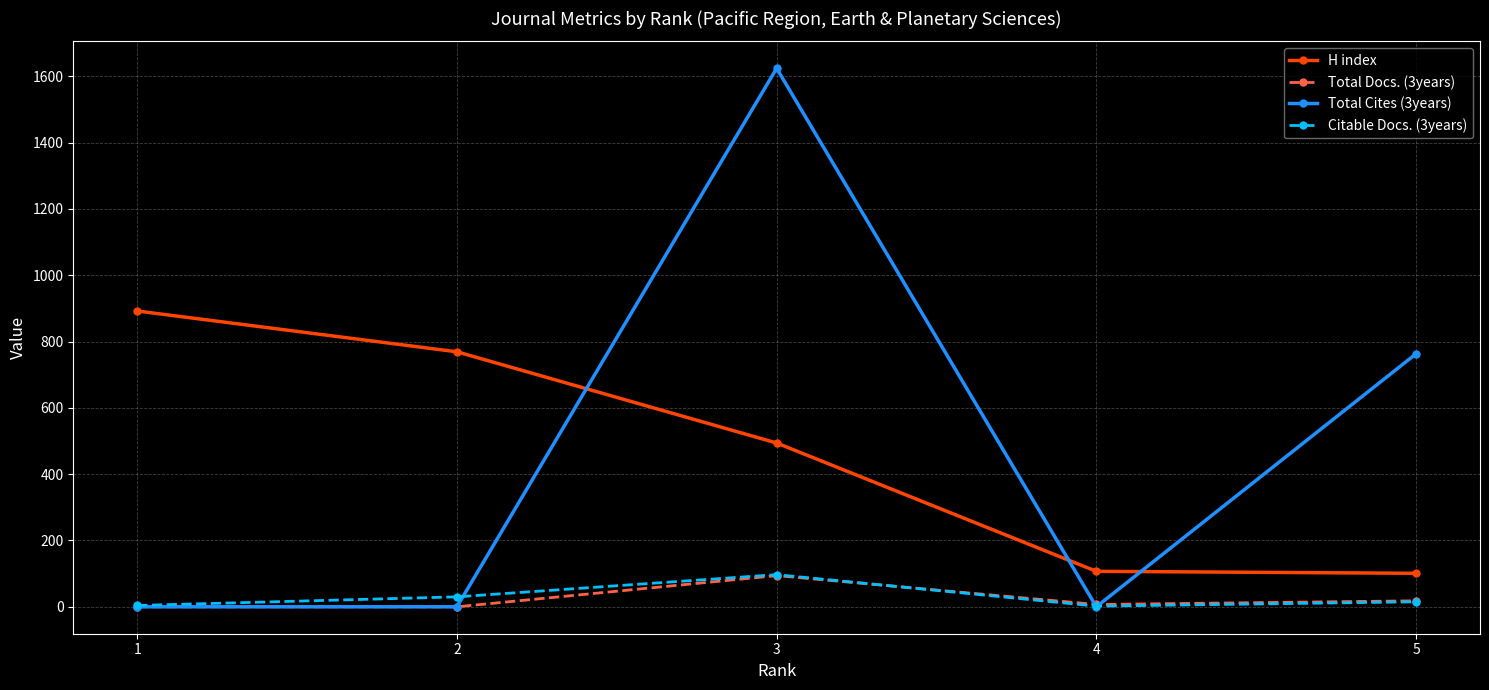

At which category is the sum across all series the highest?

3